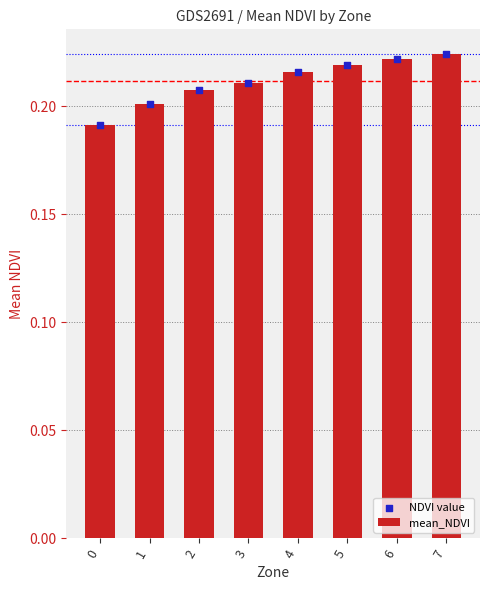

Which series contains the highest Y value?

mean_NDVI